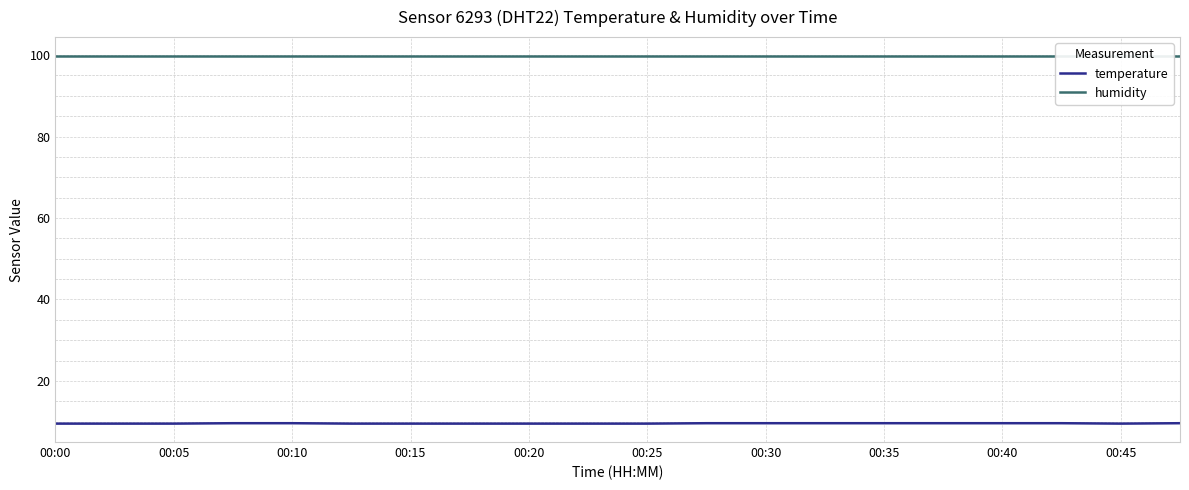

The temperature series shows 15.3 at 00:40. True or false?

False